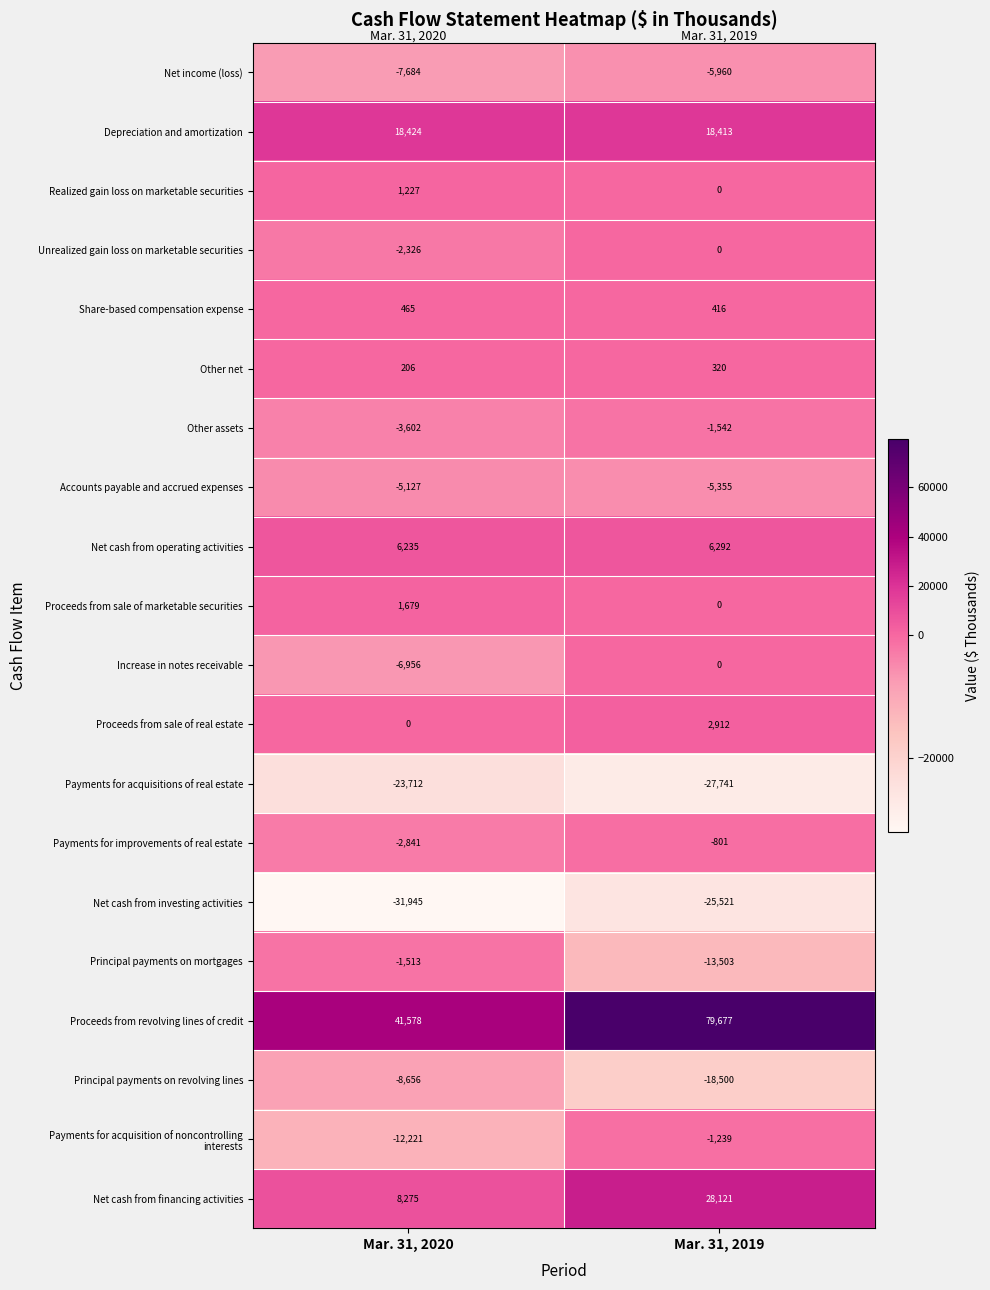

What is the difference between the Increase in notes receivable values at Mar. 31, 2020 and Mar. 31, 2019?

6956